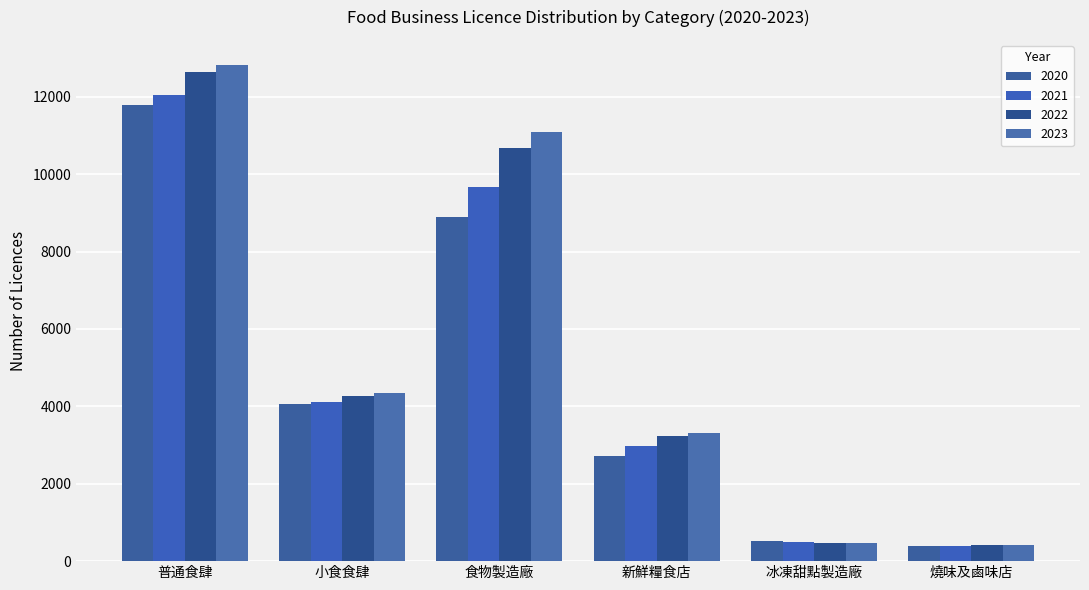

What is the label of the 2nd bar from the right?

冰凍甜點製造廠